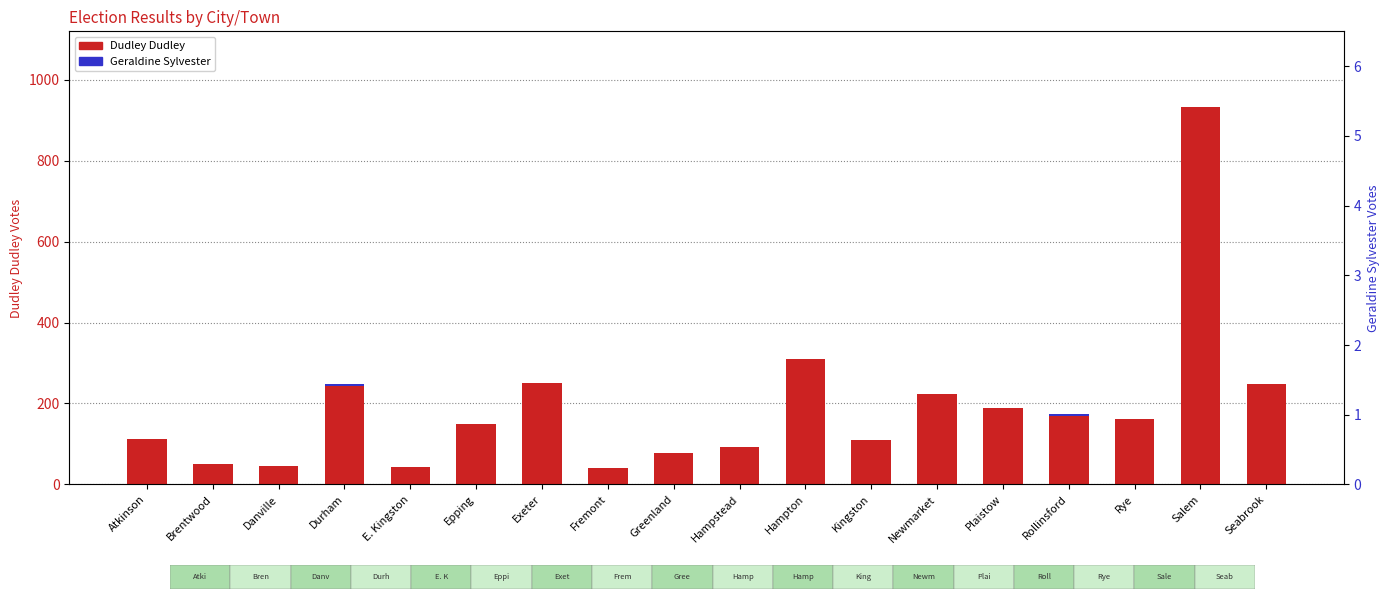

What are all the series names shown in the legend?

Dudley Dudley, Geraldine Sylvester